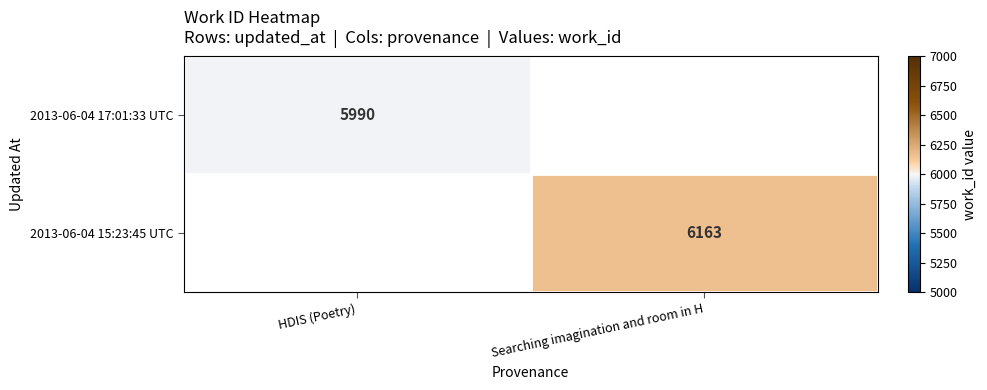

The 2013-06-04 15:23:45 UTC series shows 8381 at Searching imagination and room in H. True or false?

False